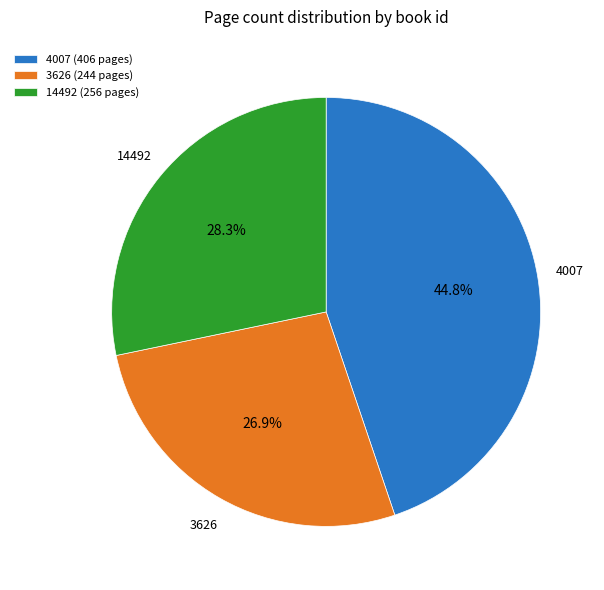

Which slice is the largest?

4007